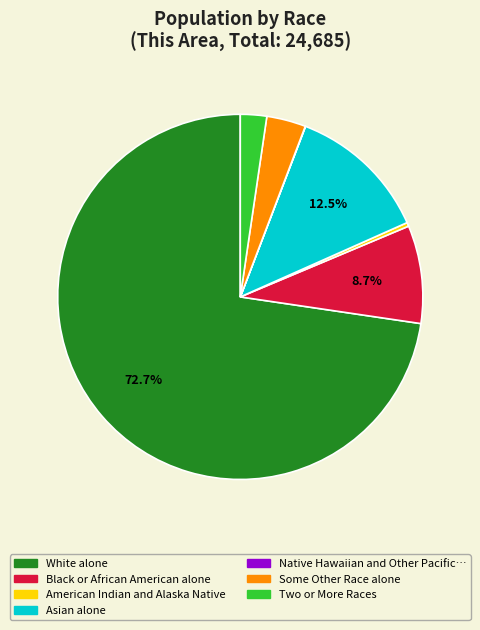

Is there any slice that represents more than half of the pie?

Yes